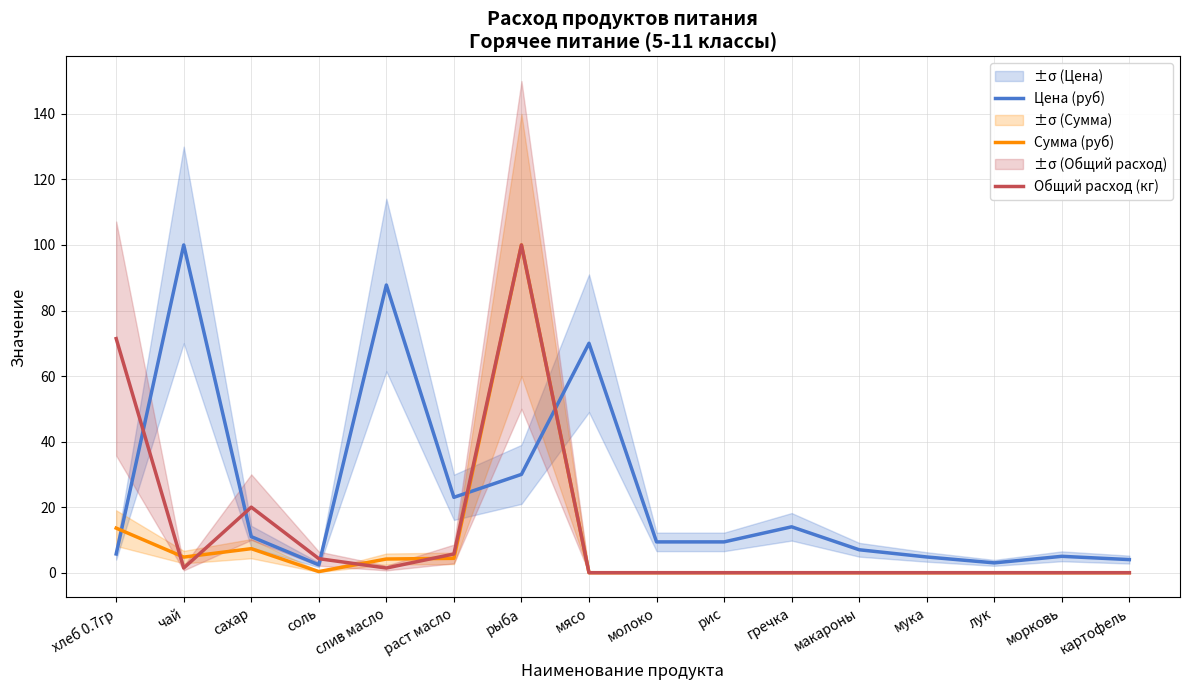

Is the value of Сумма (руб) at слив масло greater than the value of Общий расход (кг) at раст масло?

No